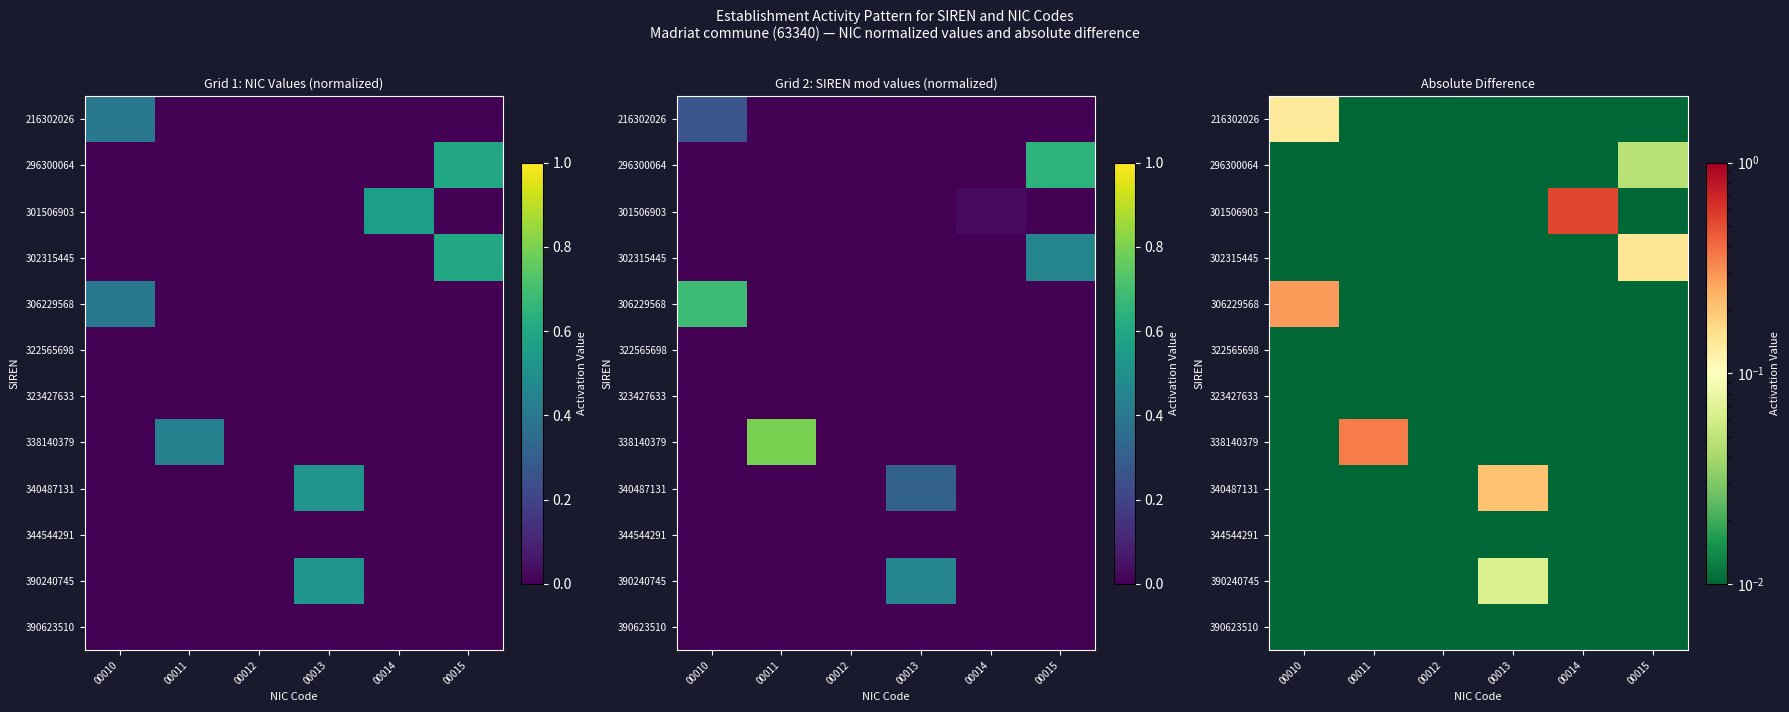

What is the total value across all series at 00013?

0.3